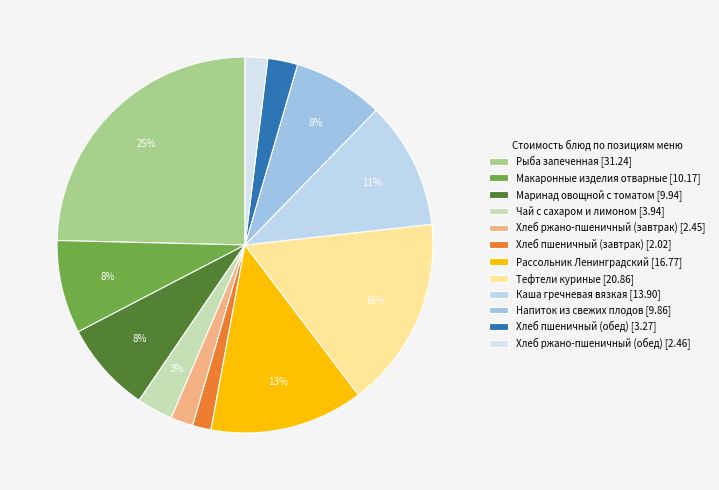

What portion of the pie excludes Рыба запеченная?

75.4%